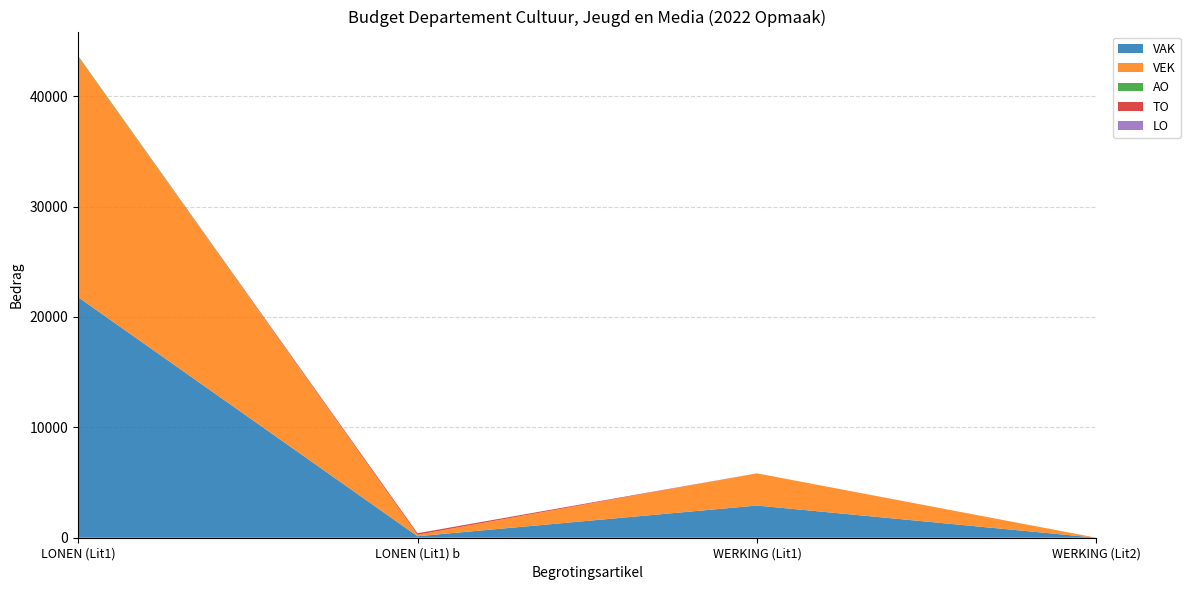

Reading right to left, what are all the values shown in this chart?

VAK: 0	2916	135	21796
VEK: 0	2916	135	21796
AO: 0	0	0	74
TO: 0	0	135	0
LO: 0	0	0	0